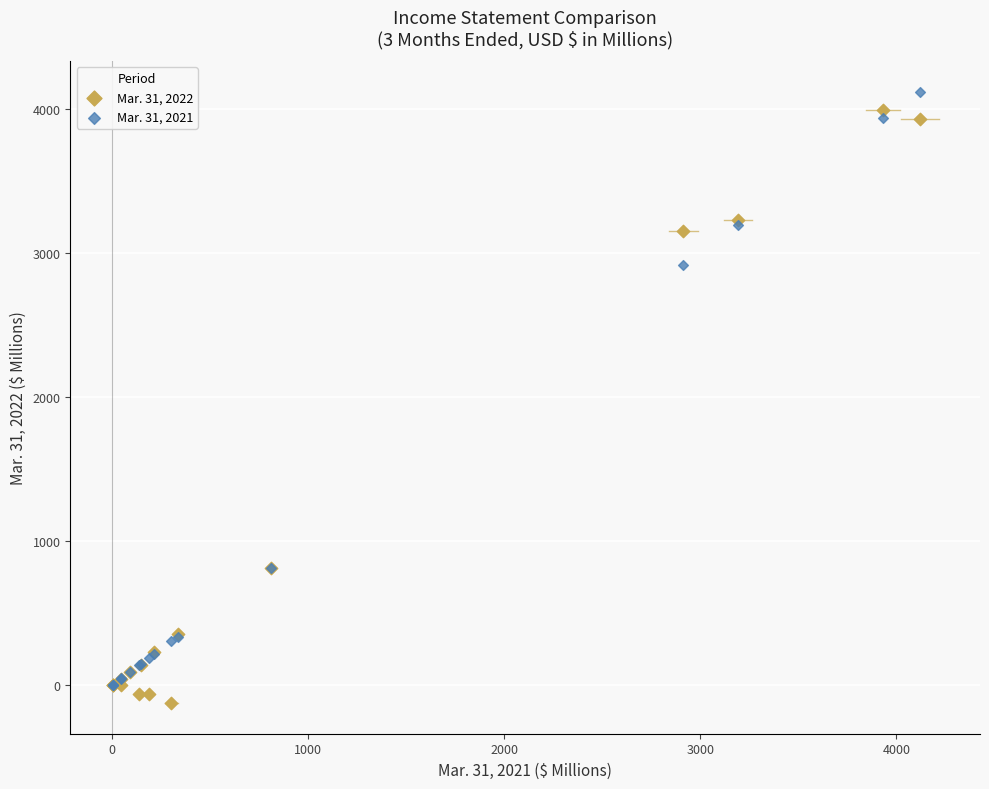

Which series reaches the minimum Y coordinate?

Mar. 31, 2022